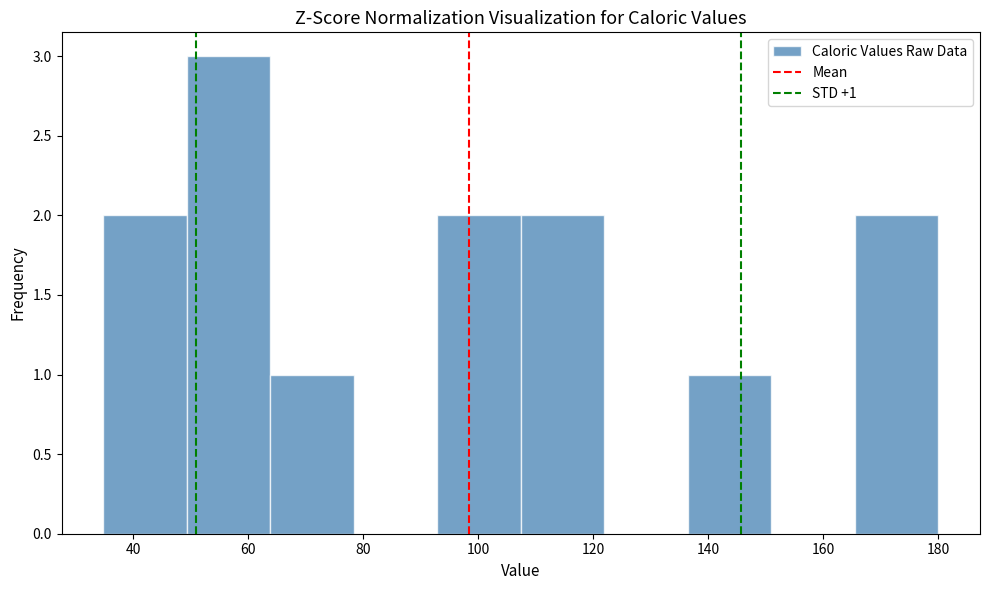

Over which range of the x-axis is the bar tallest?

50 to 64